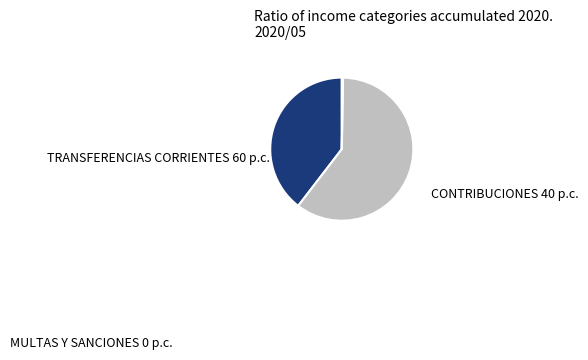

To the nearest percent, what is the average slice percentage?

33%